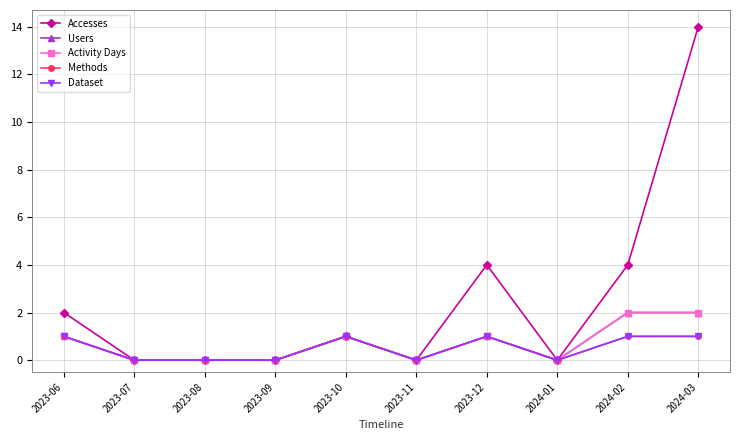

Is this an area chart (filled region under the line)?

No